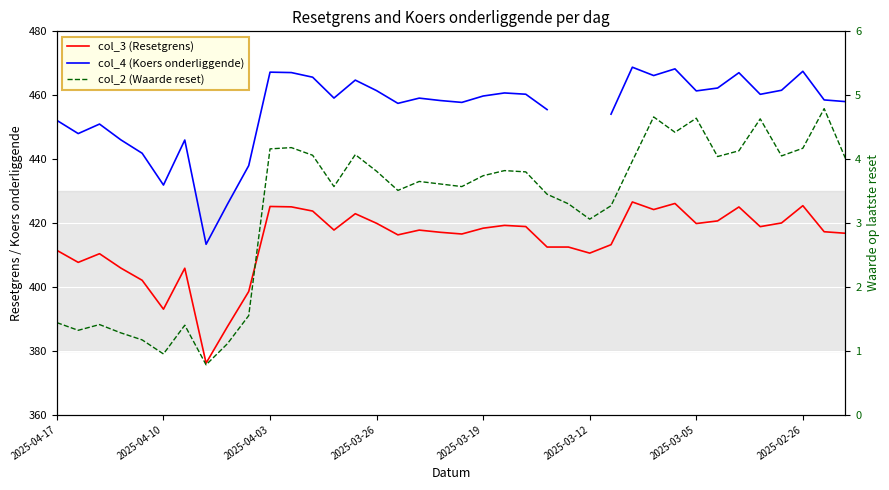

What is the minimum value for col_4 (Koers onderliggende)?

413.3